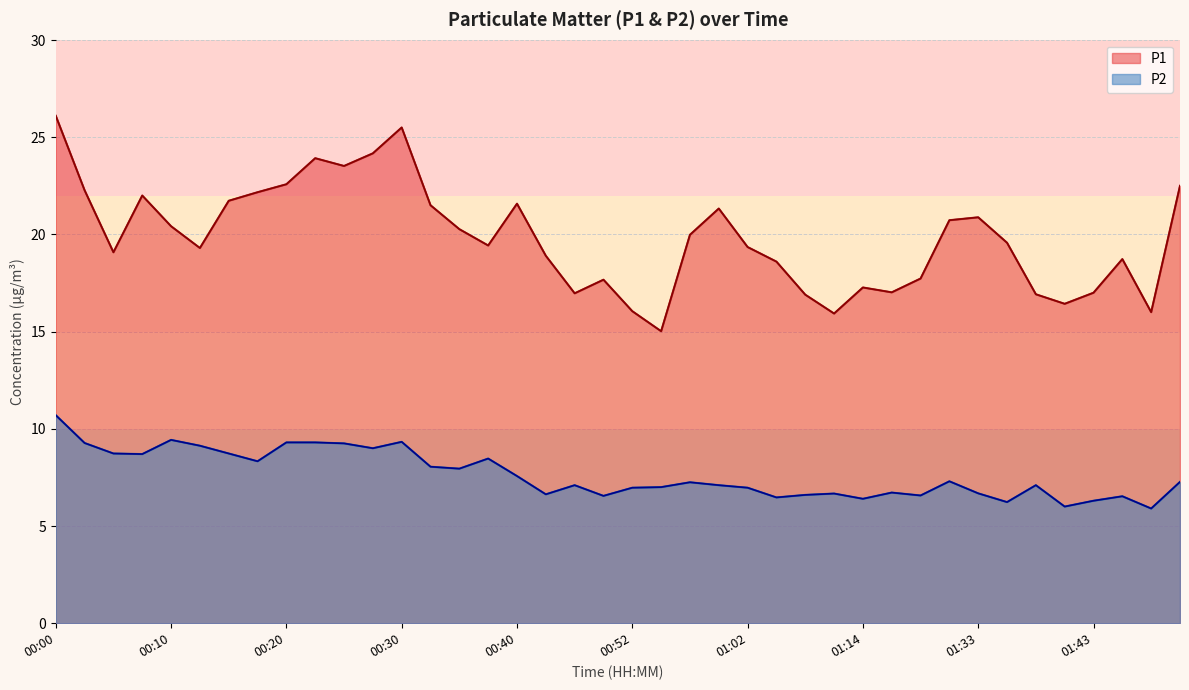

The value of P2 at 01:35 is 4.4. True or false?

False